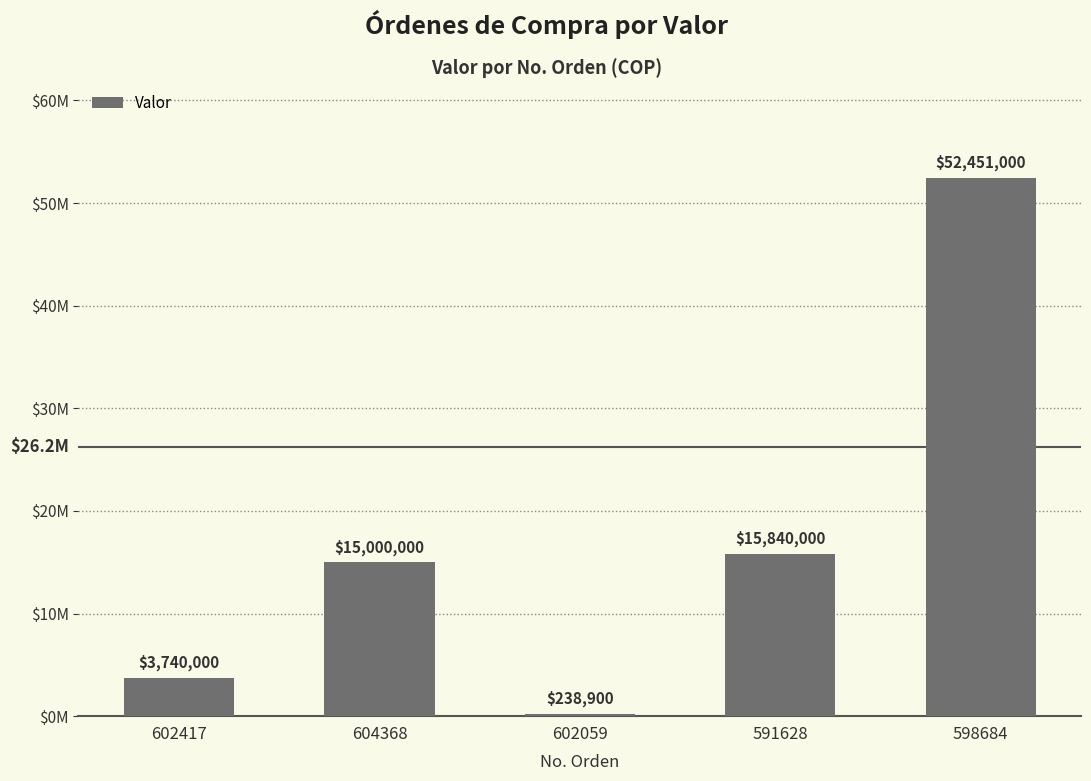

Are the bars horizontal?

No